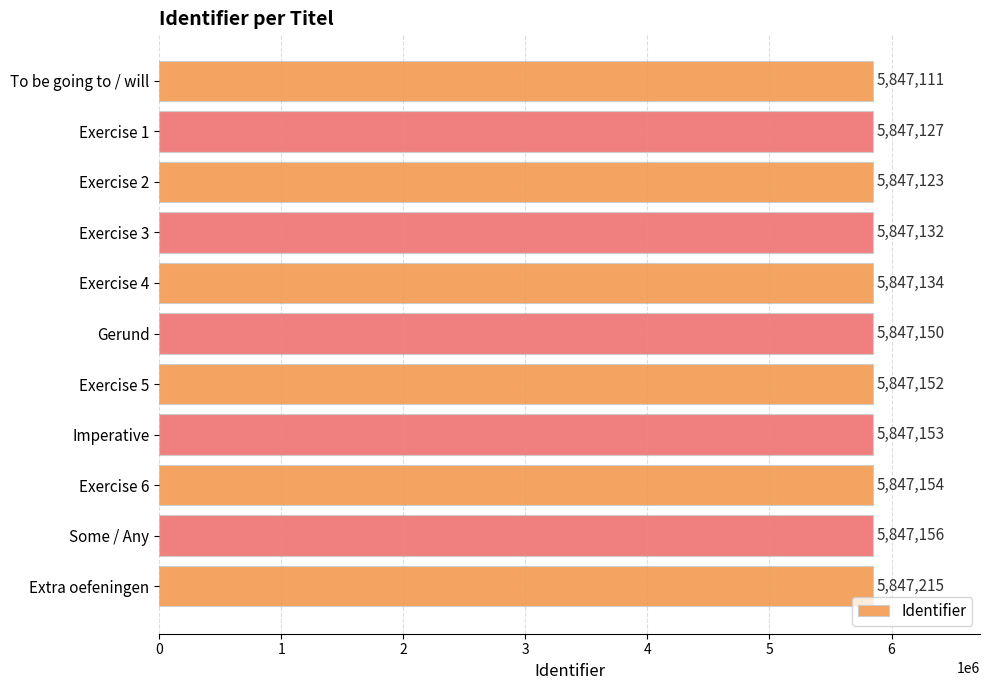

How many values are below 5847150?

5